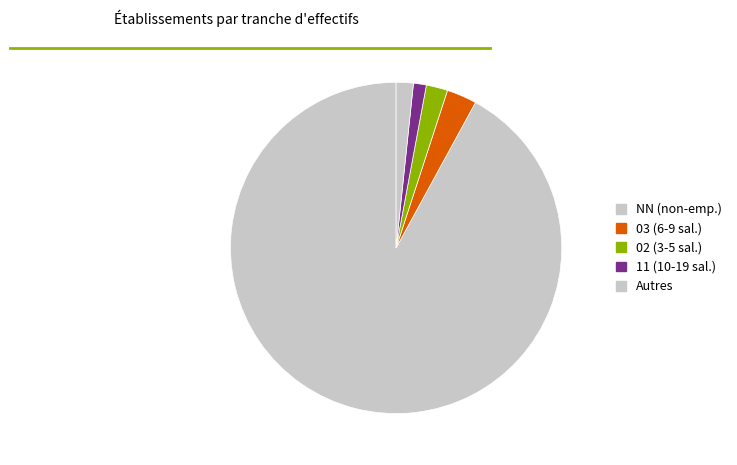

How many segments does this pie chart have?

5